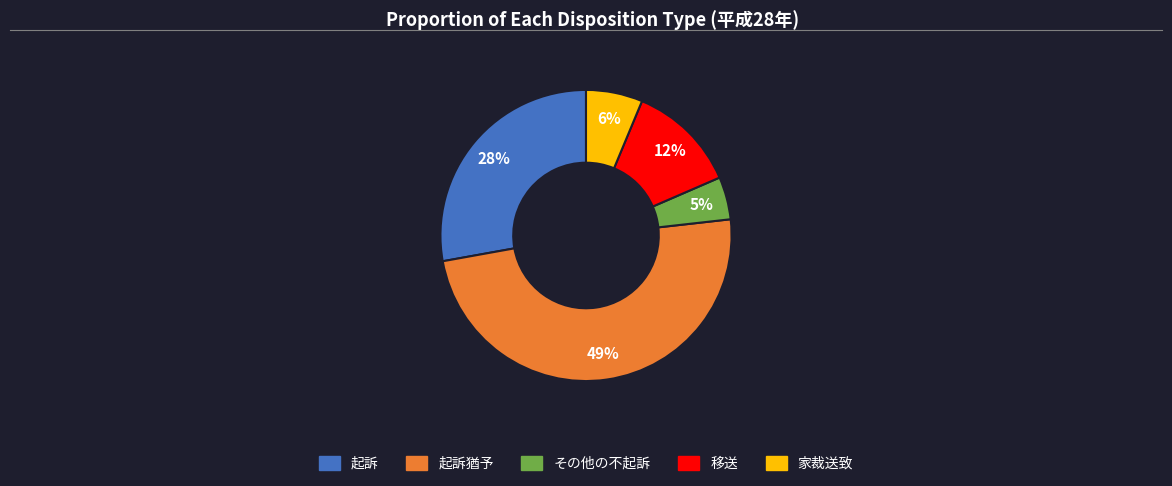

To the nearest percent, what is the average slice percentage?

20%